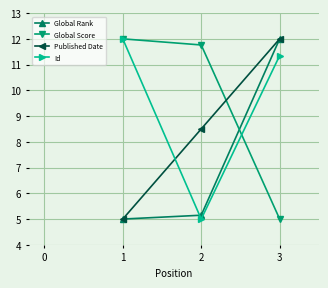

List the labels in order of Global Score value, largest first.

1, 2, 3